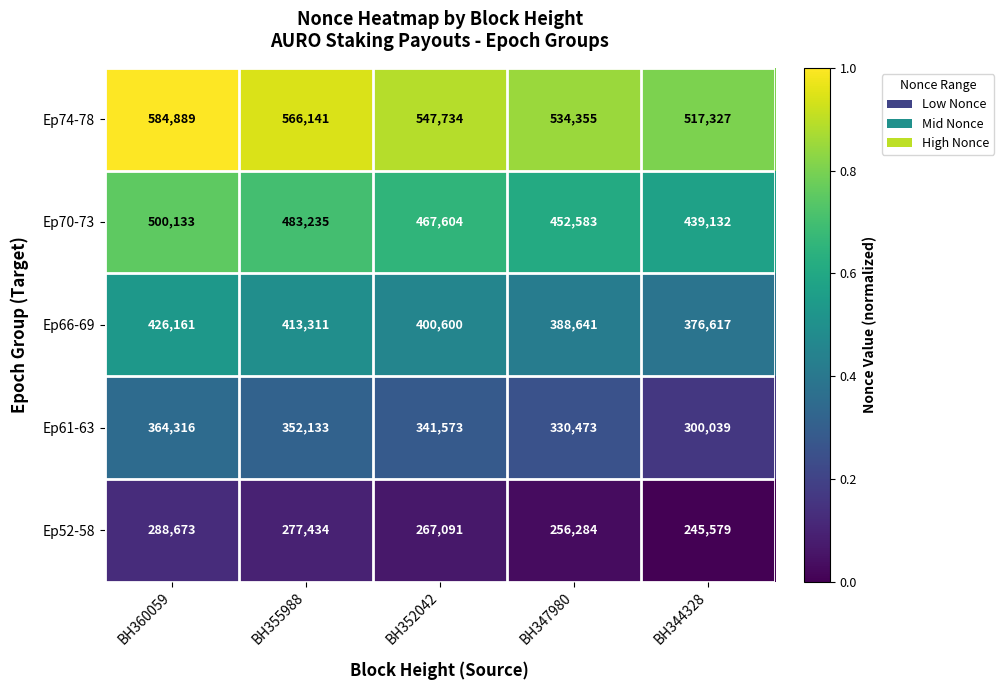

What is the difference between the maximum and minimum values in the Ep74-78 series?

67562